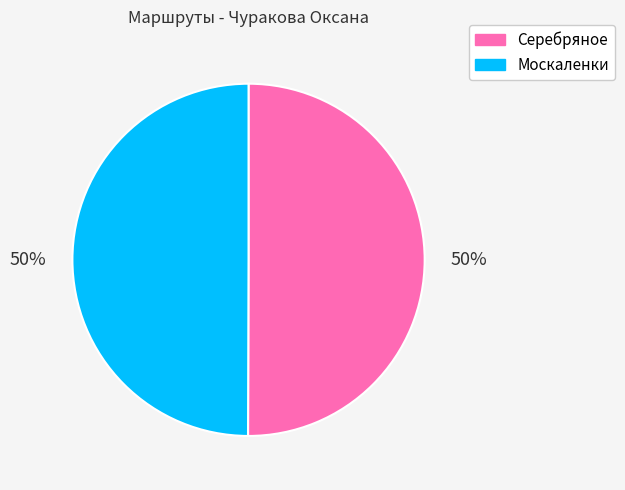

Approximately how many times larger is the value at Москаленки compared to Серебряное?

1.0